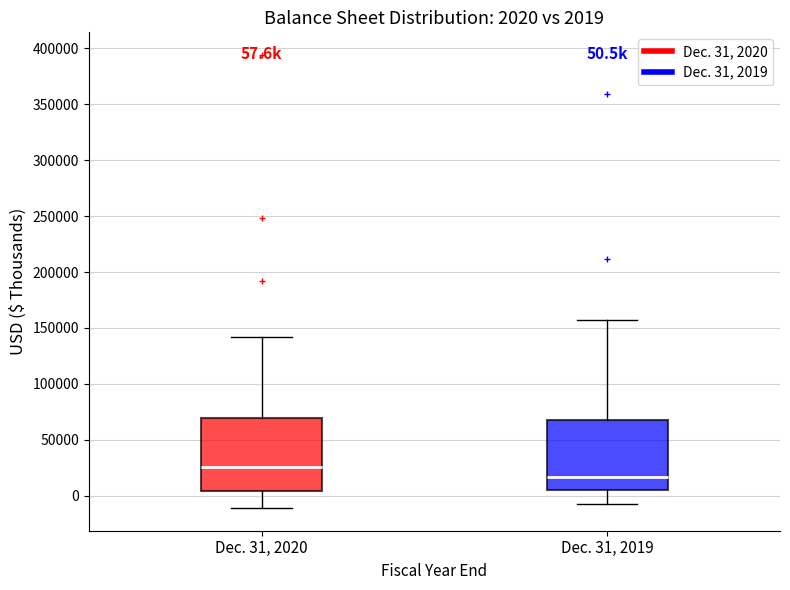

Which box's median line is the highest?

Dec. 31, 2020